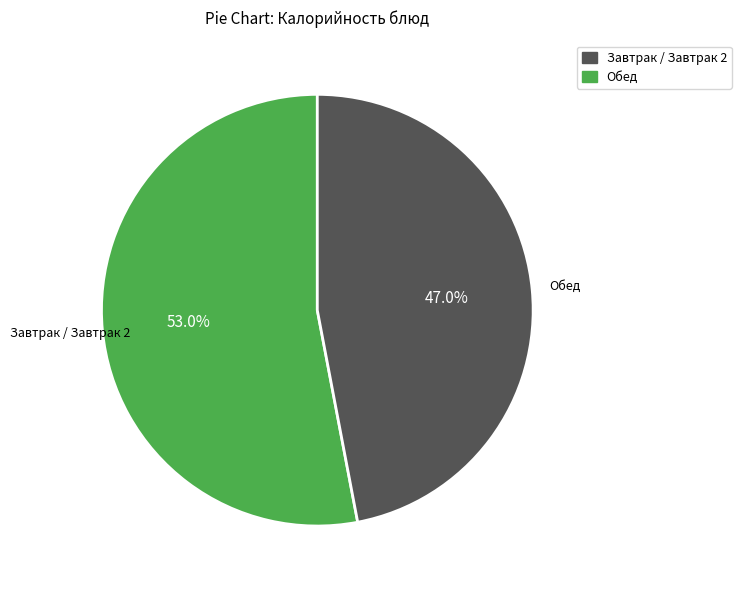

Is there any slice that represents more than half of the pie?

Yes